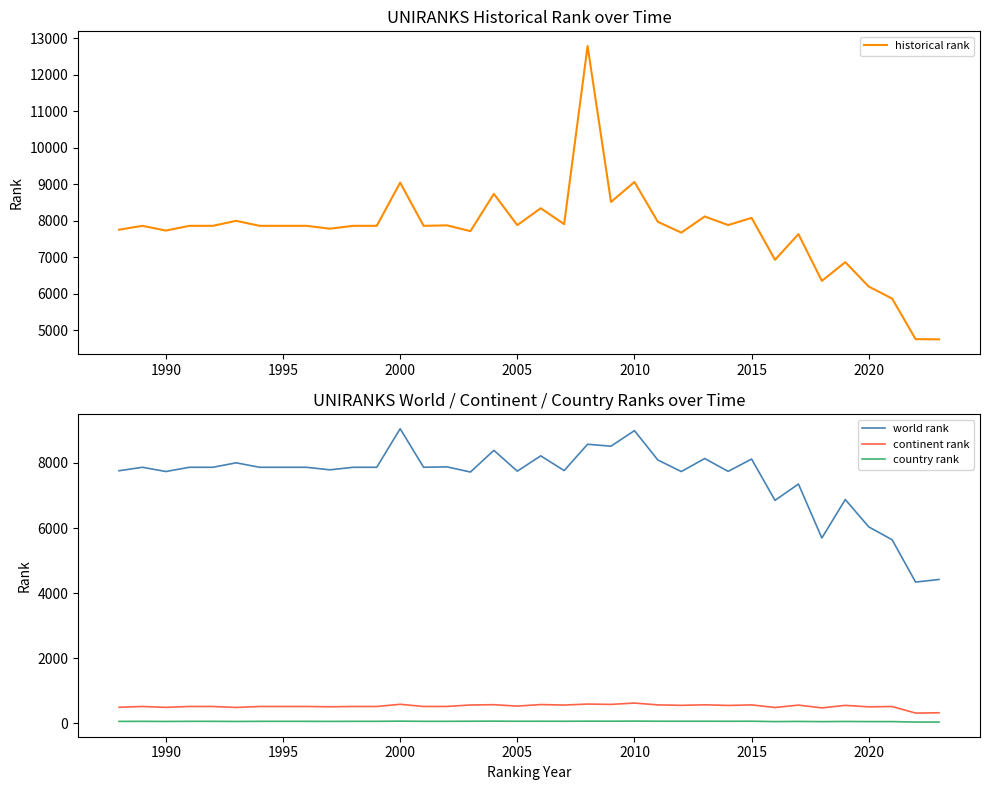

What is the minimum value for continent rank?

319